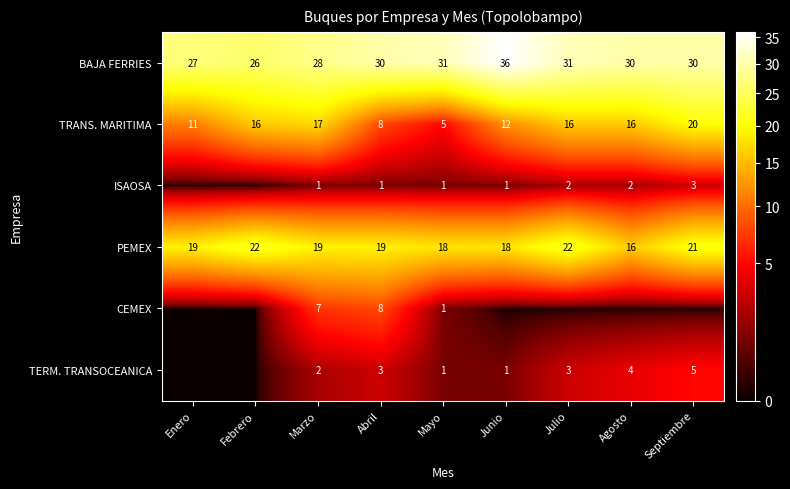

Is the value of TERM. TRANSOCEANICA at Agosto greater than the value of BAJA FERRIES at Julio?

No